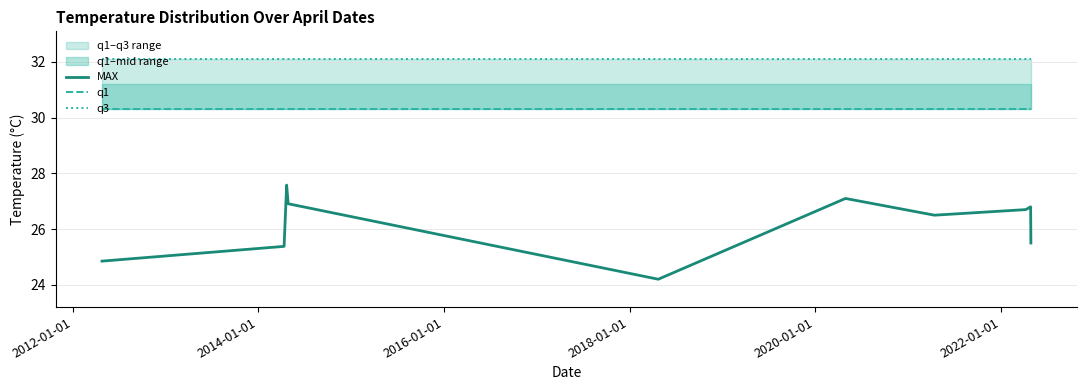

True or false: MAX has more than 0 points higher than both neighbors.

True